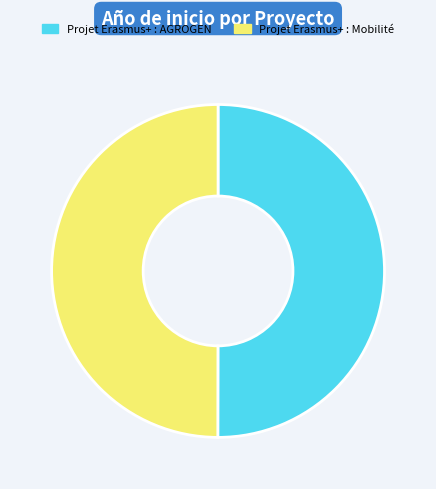

Is it true that Projet Erasmus+ : AGROGEN is 57% of the pie?

False